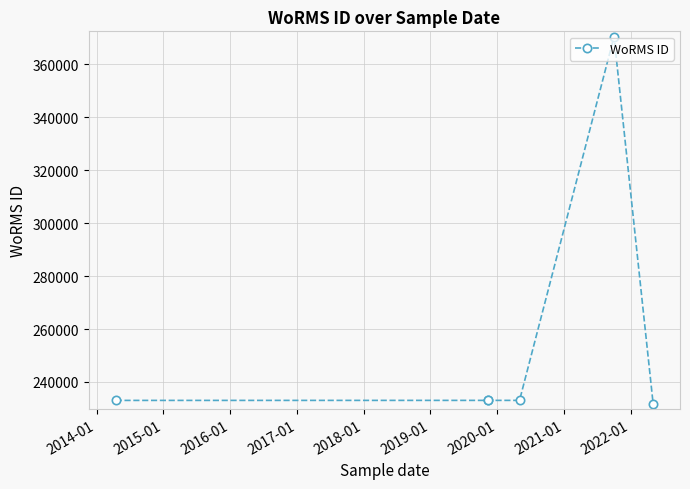

What is the difference between the maximum and minimum values?

138721